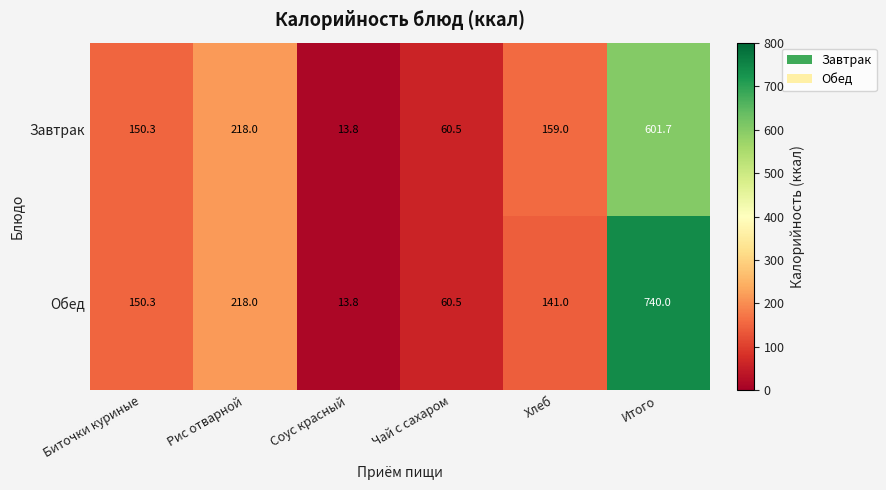

Reading left to right, transcribe all the data shown in this chart.

Завтрак: 150.3	218.0	13.8	60.5	159.0	601.7
Обед: 150.3	218.0	13.8	60.5	141.0	740.0